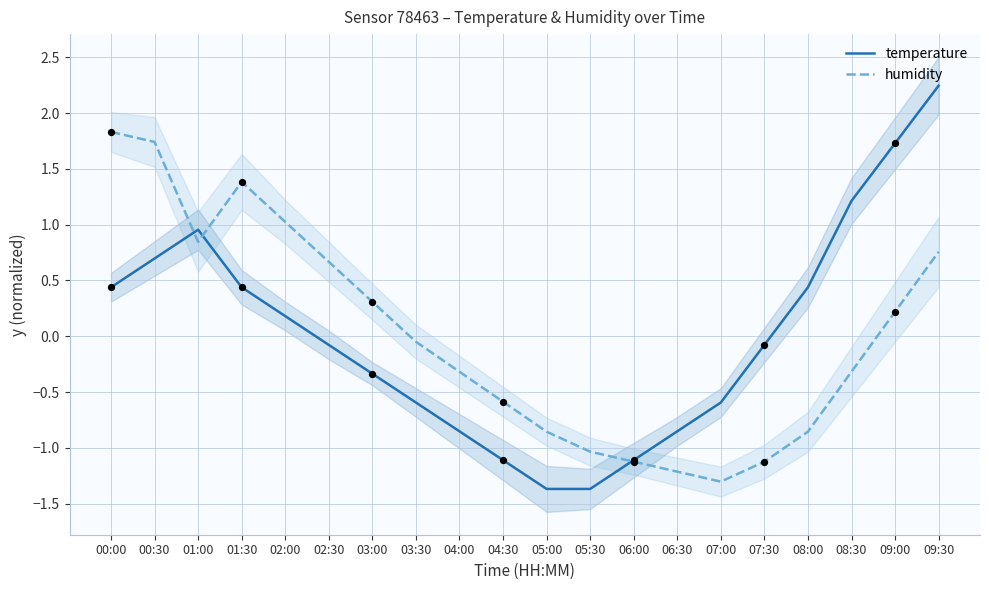

Which series reaches the minimum Y coordinate?

temperature